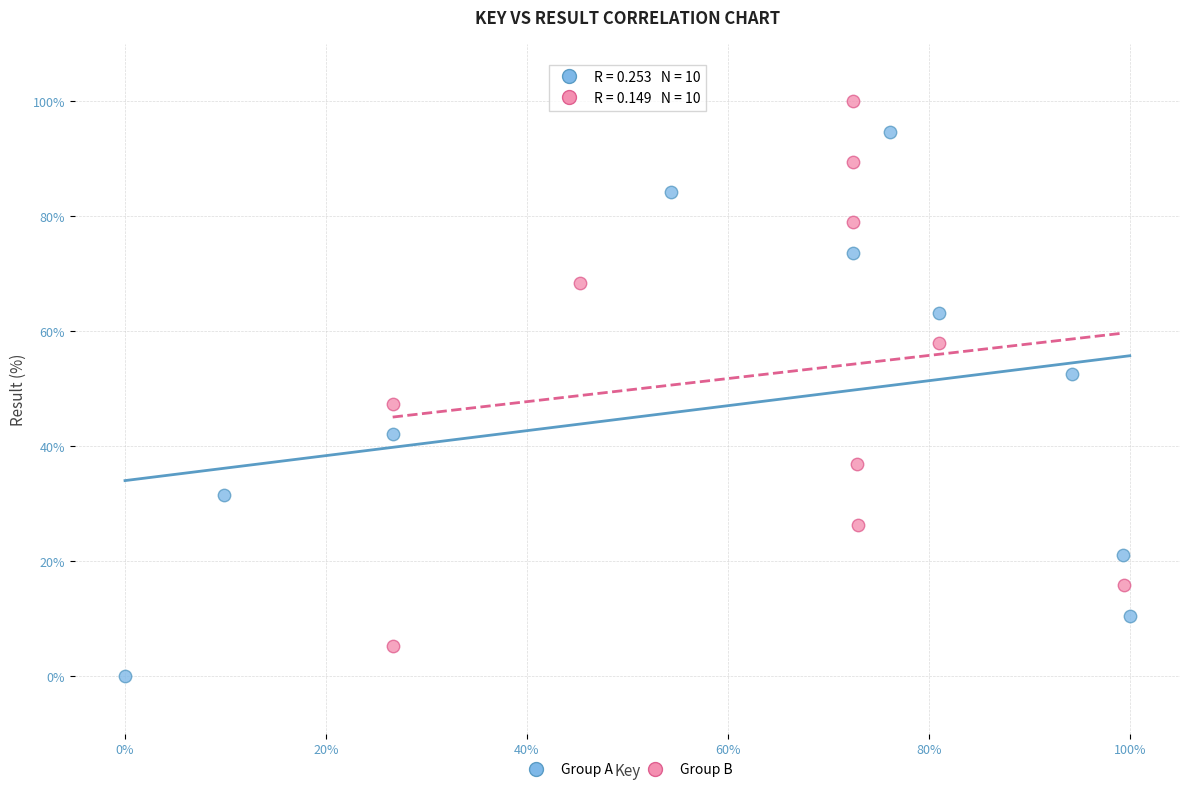

Which series reaches the maximum Y coordinate?

Group B